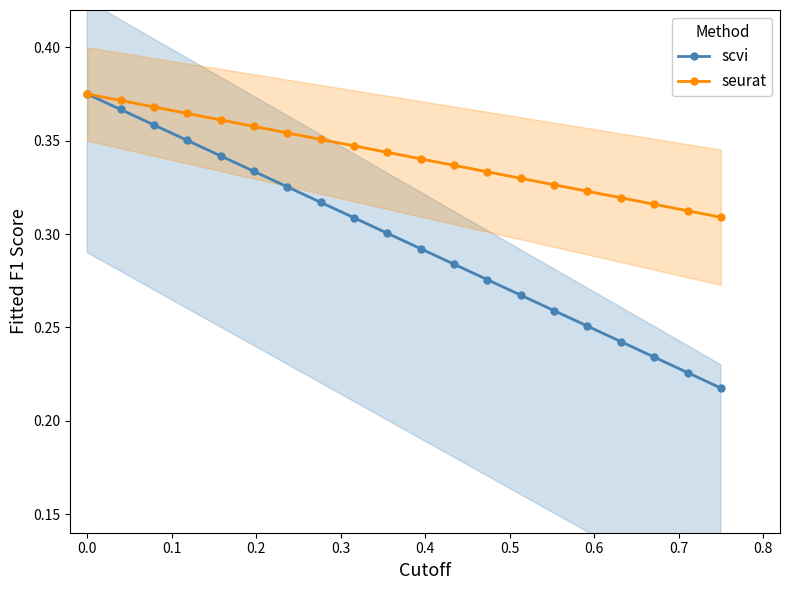

True or false: scvi has more than 0 points higher than both neighbors.

False